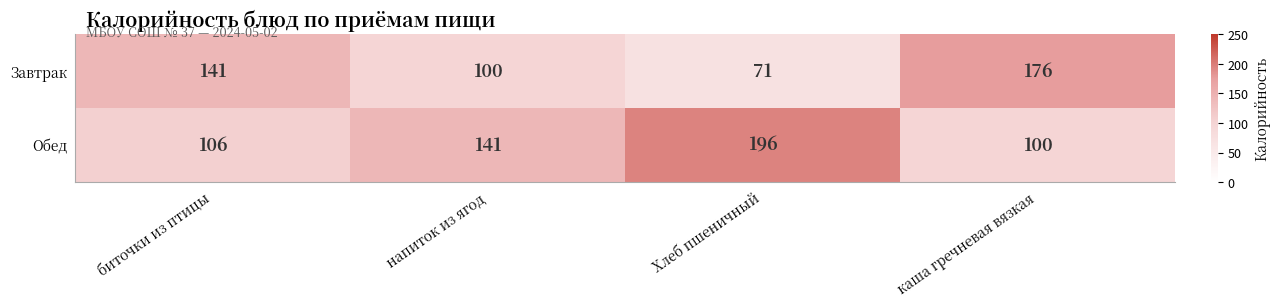

True or false: Завтрак has a value of 51 at биточки из птицы.

False